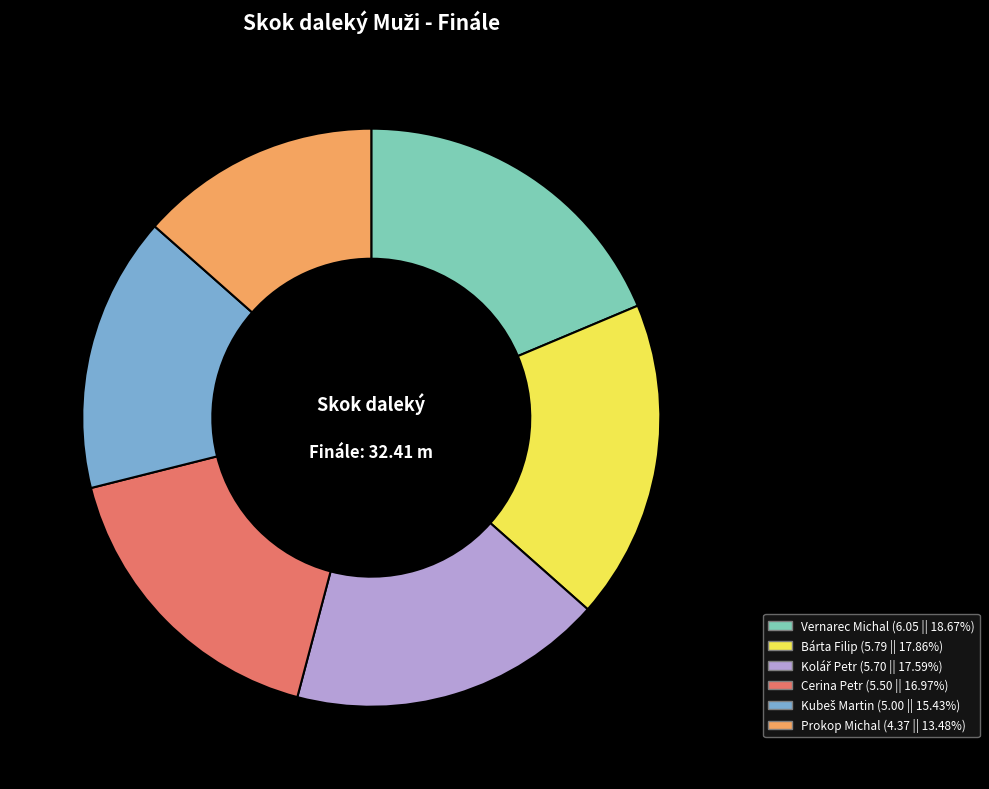

Is the sum of Cerina Petr and Prokop Michal greater than half?

No